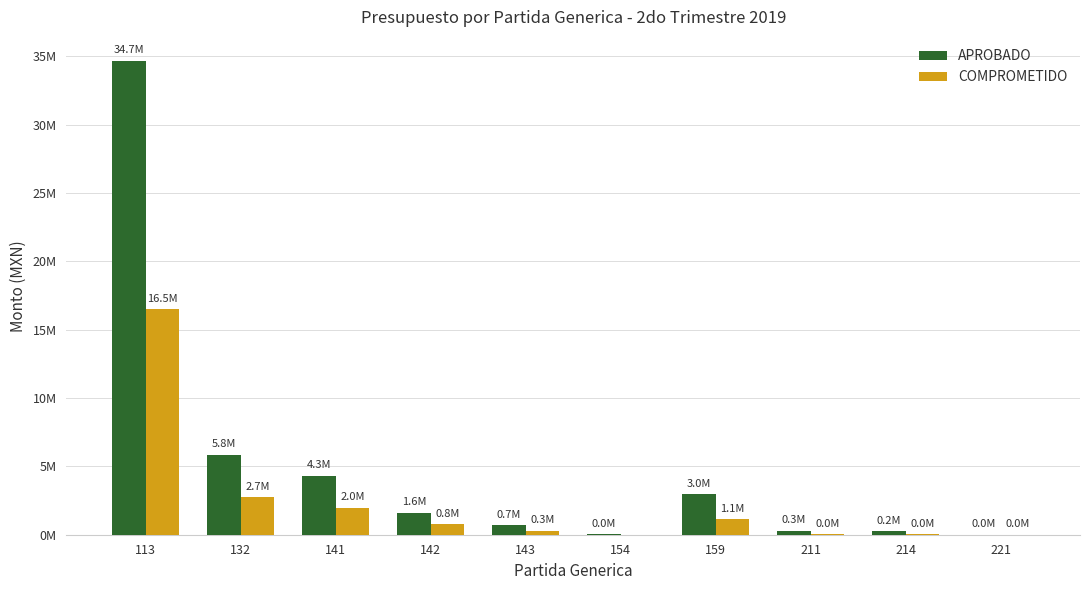

Which has a higher value, 142 or 159?

159